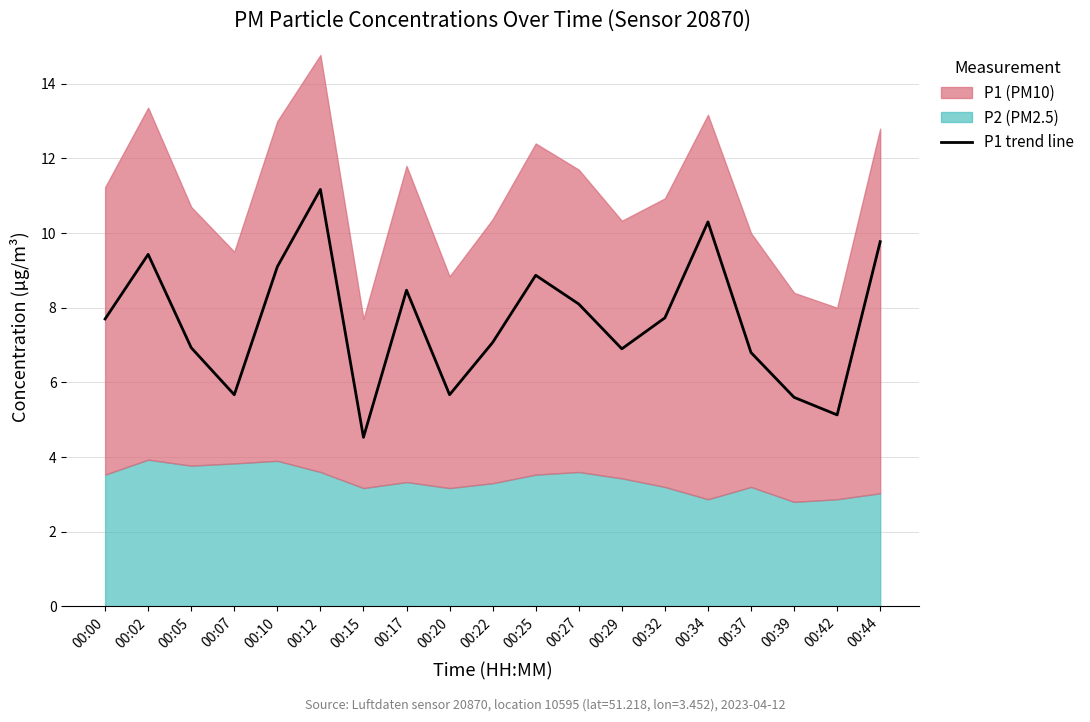

Where is the data nearest to the value 7?

00:05